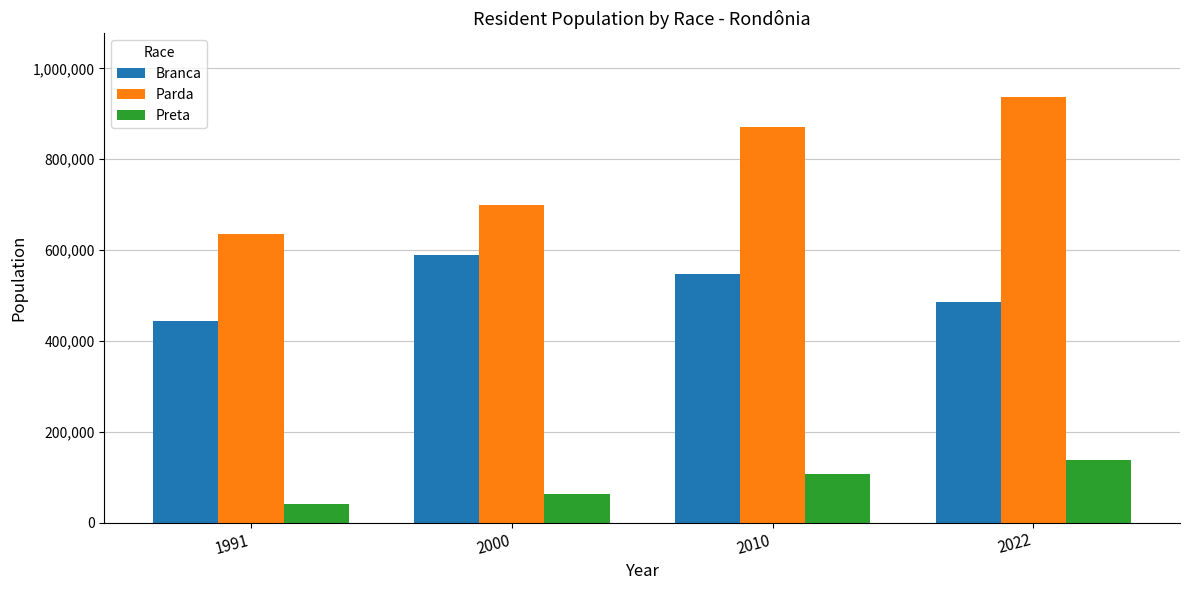

What is the difference between the Parda values at 1991 and 2010?

236258